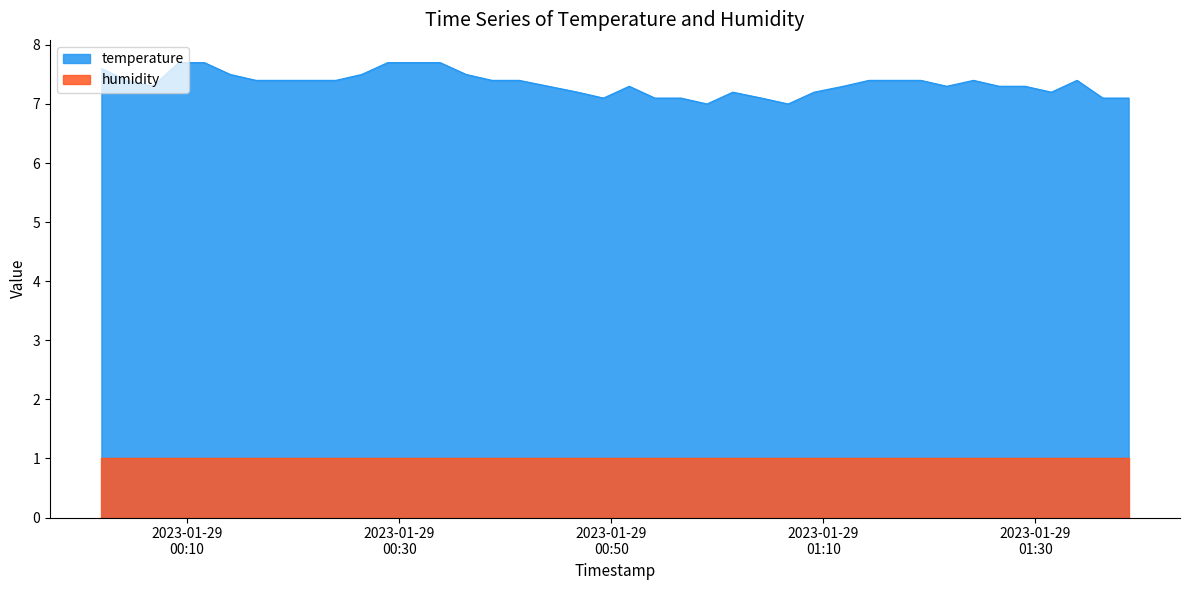

Does the chart display data point markers on the line(s)?

No